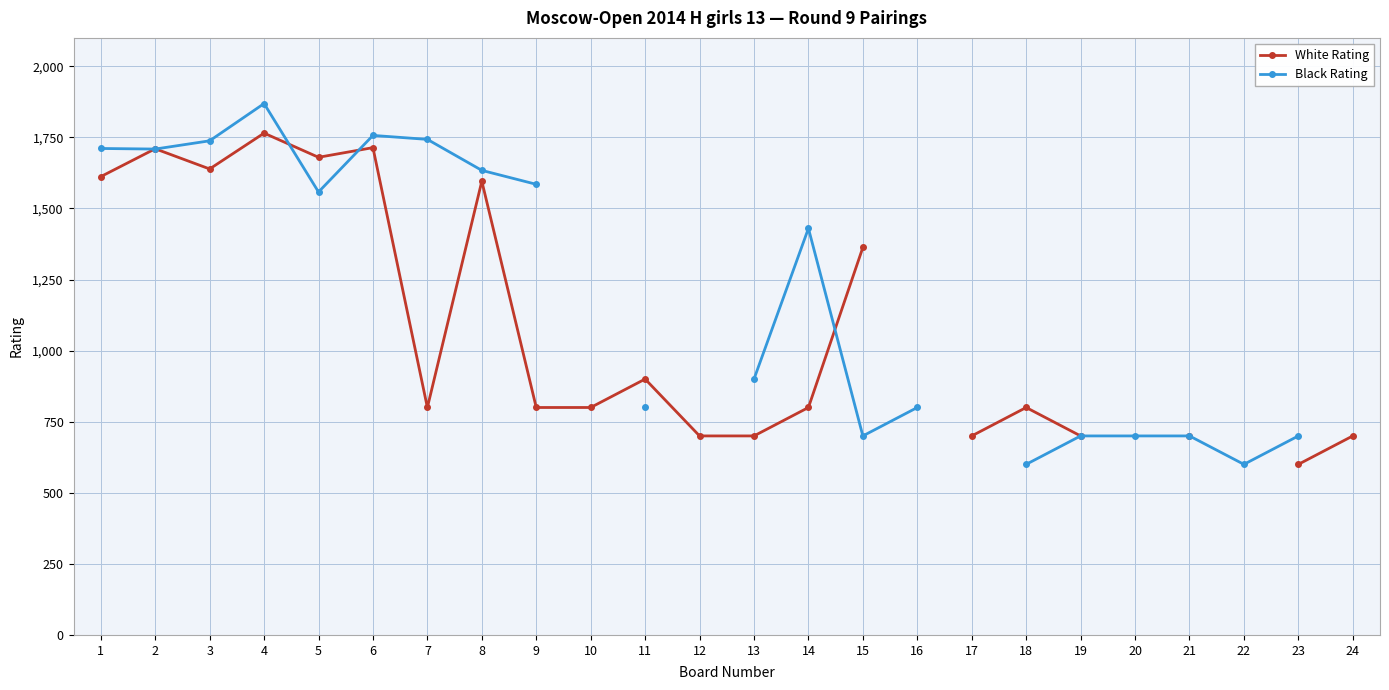

At which category is the sum across all series the highest?

4